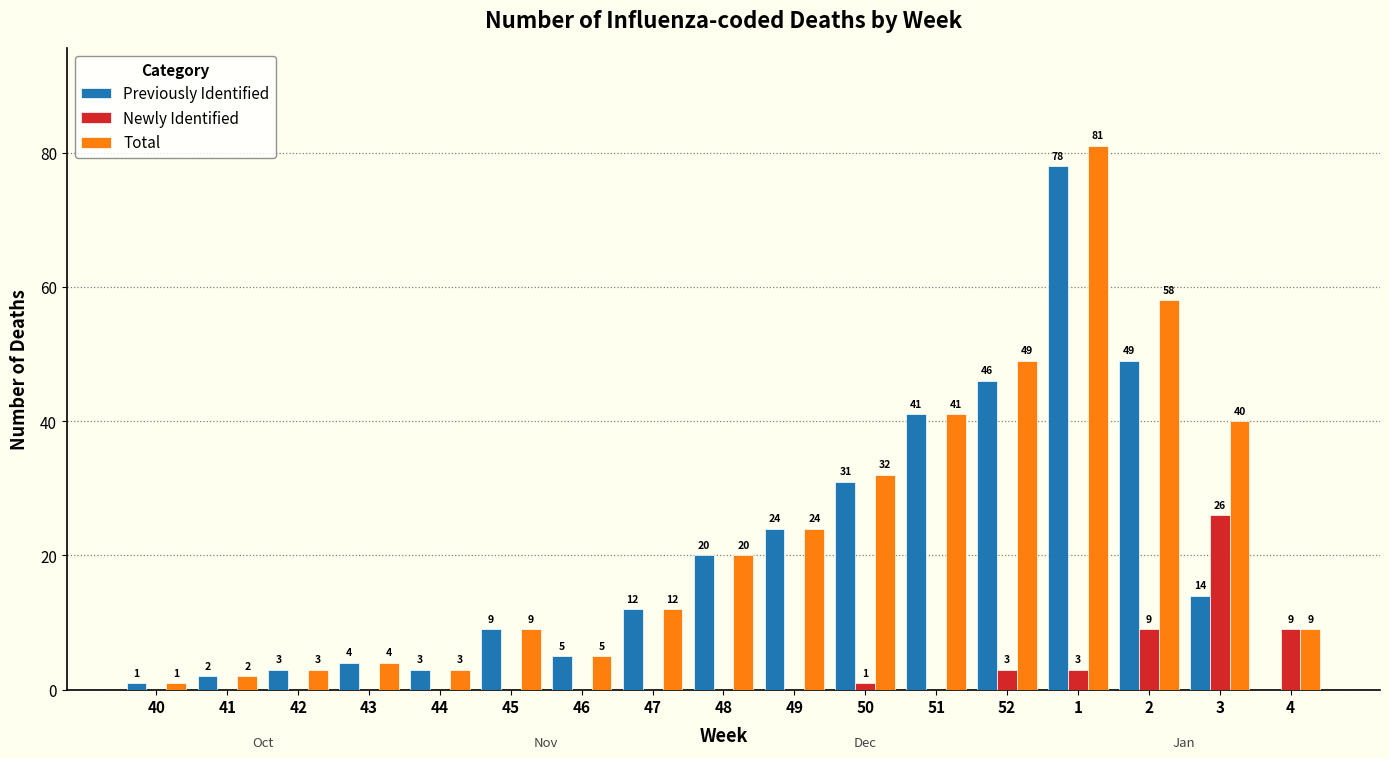

At which category is the sum across all series the highest?

1